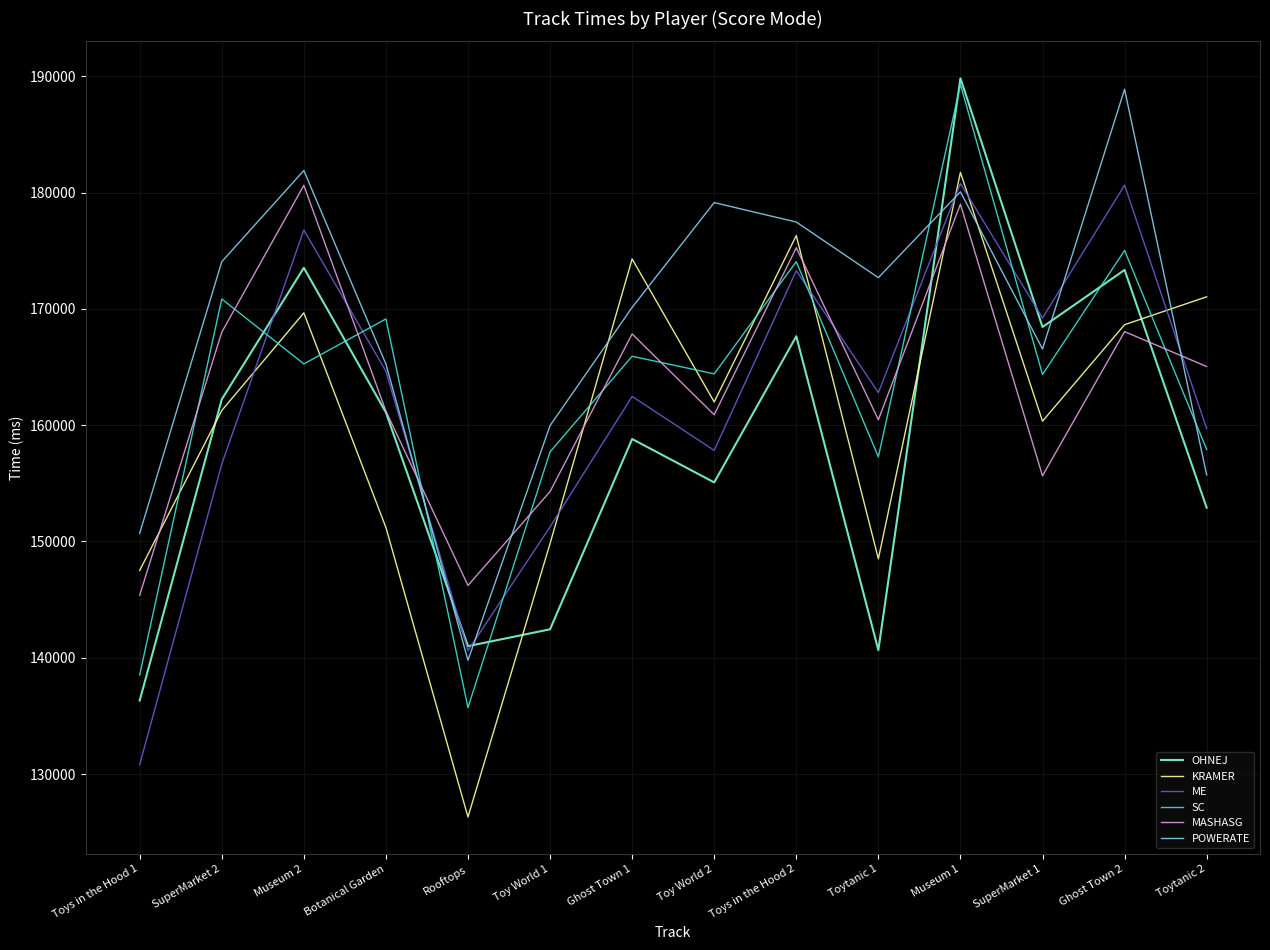

Is it true that SC equals 65790 at SuperMarket 2?

False